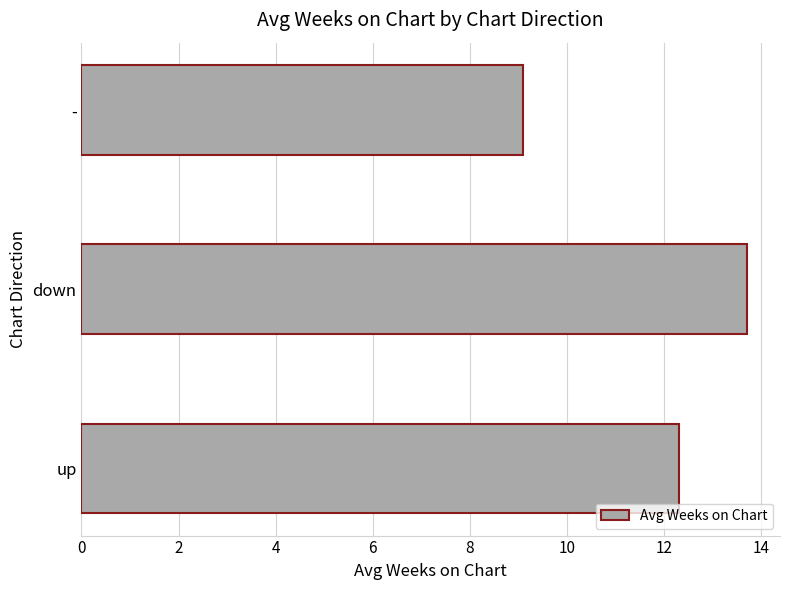

Which label corresponds to the largest value in the chart?

down